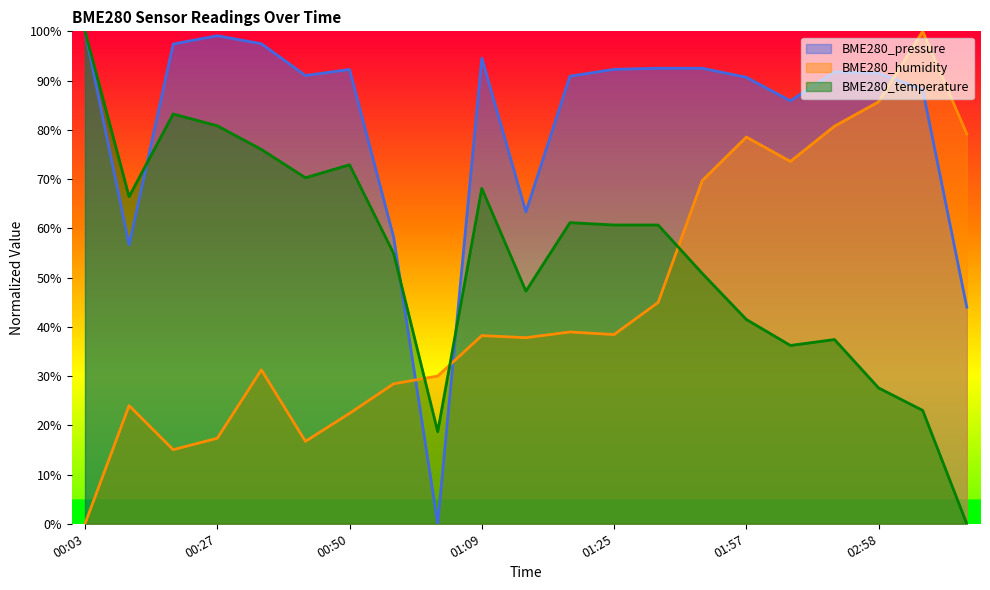

What is the difference between the maximum and second lowest values in the BME280_pressure series?

56.0